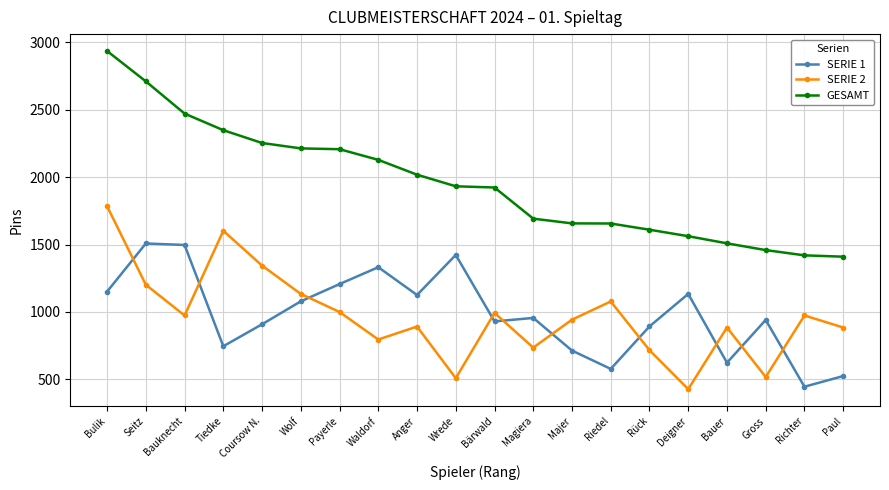

Does the chart display data point markers on the line(s)?

Yes